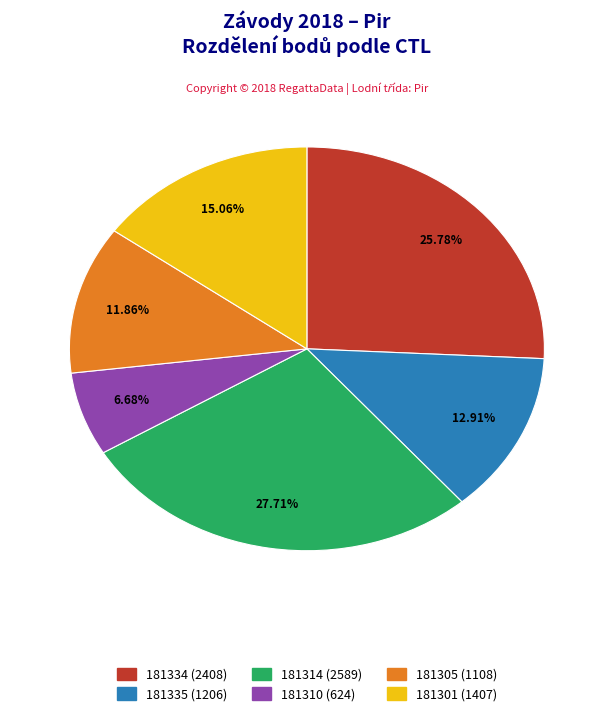

Is there any slice that represents more than half of the pie?

No